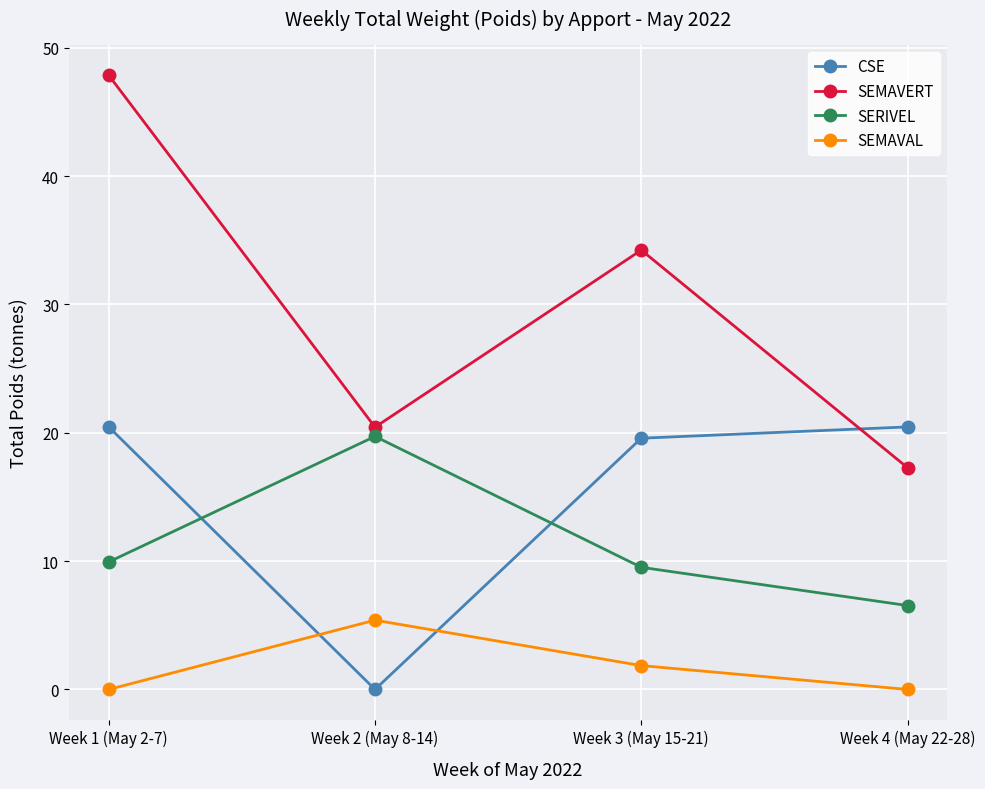

Between Week 1 (May 2-7) and Week 4 (May 22-28), which series saw the biggest shift?

SEMAVERT